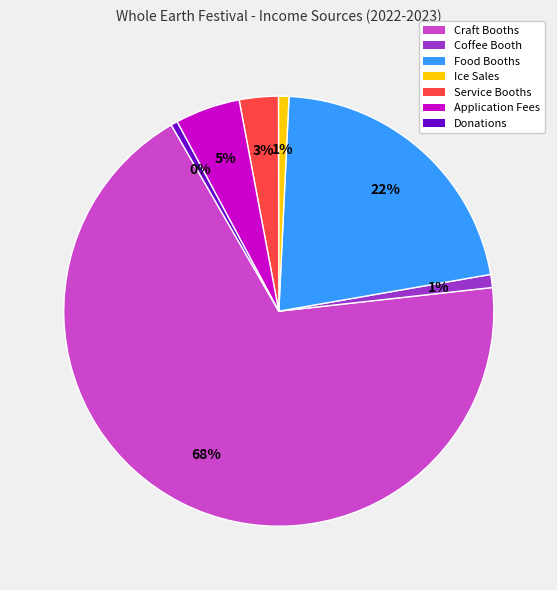

Combined, do Donations and Ice Sales account for over 50%?

No